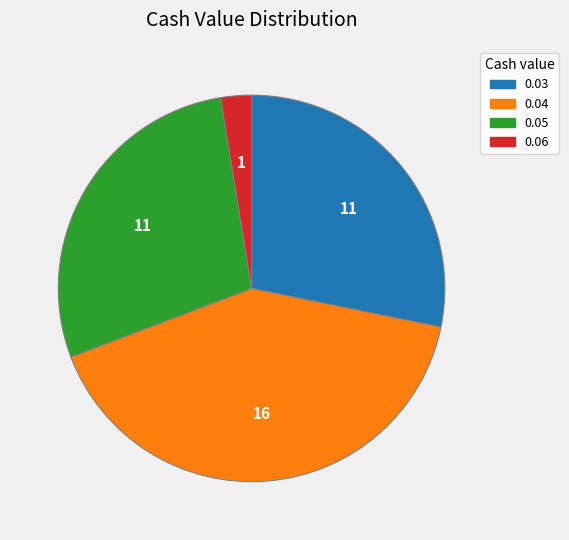

Combined, do 0.04 and 0.06 account for over 50%?

No